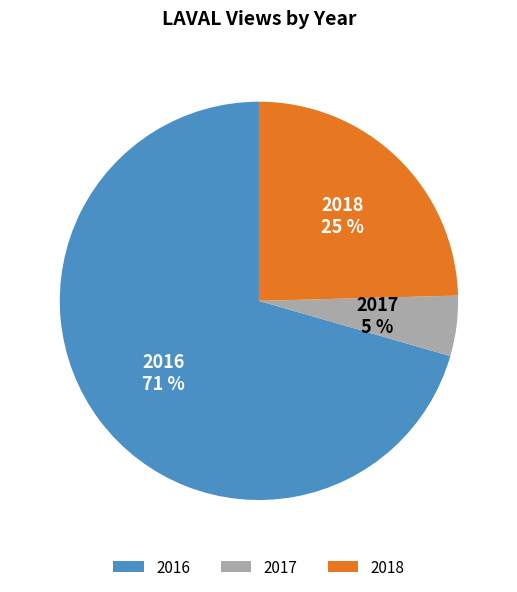

Is it true that 2016 is 82% of the pie?

False